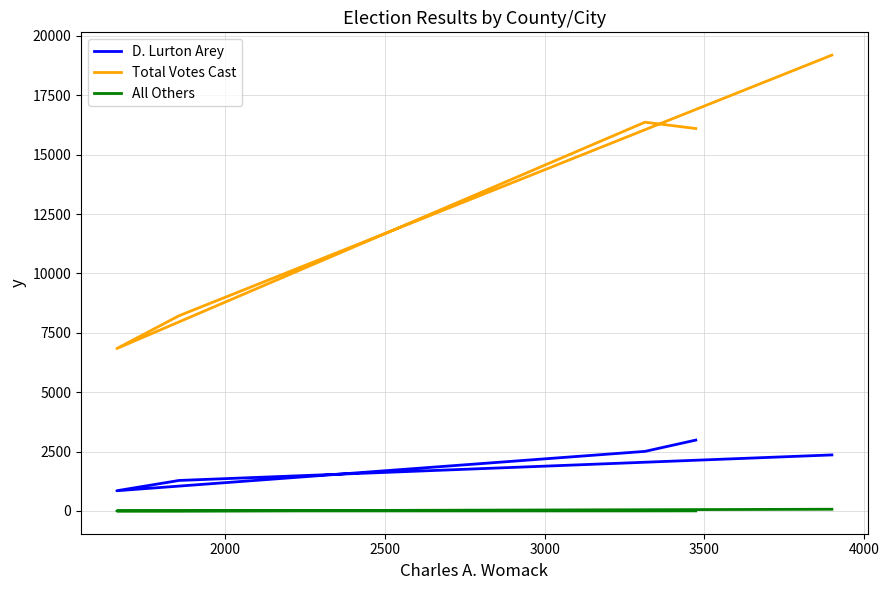

True or false: All Others has a value of 0 at 2000.

True